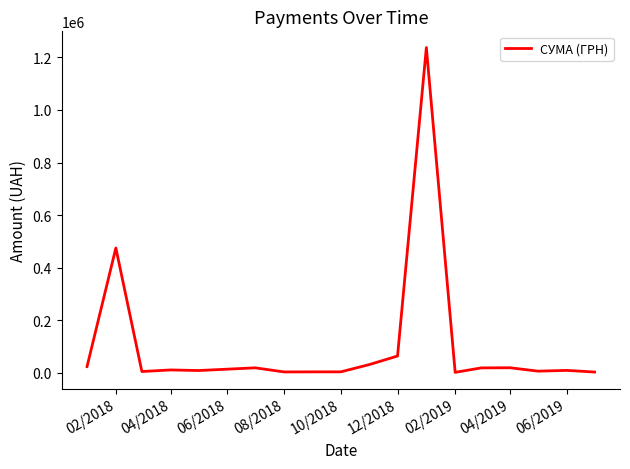

How many lines are shown in the chart?

1